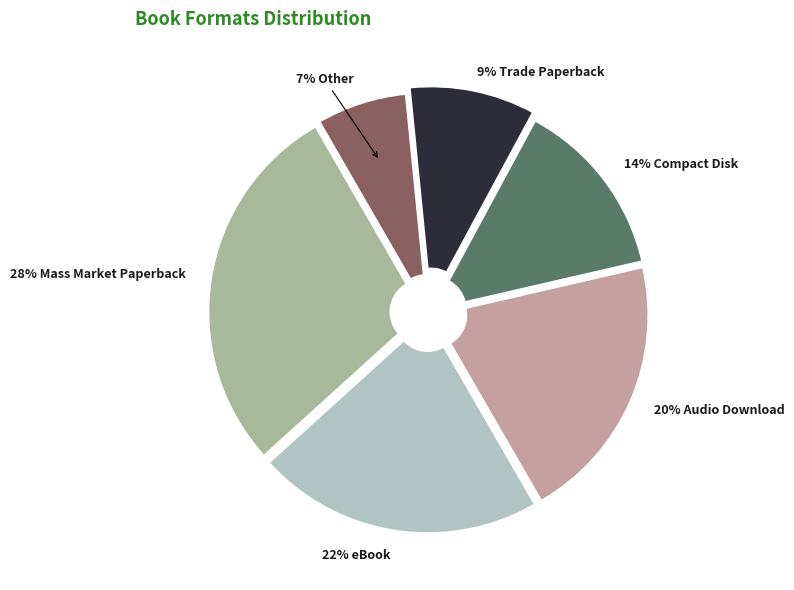

Count the number of slices in the pie.

6